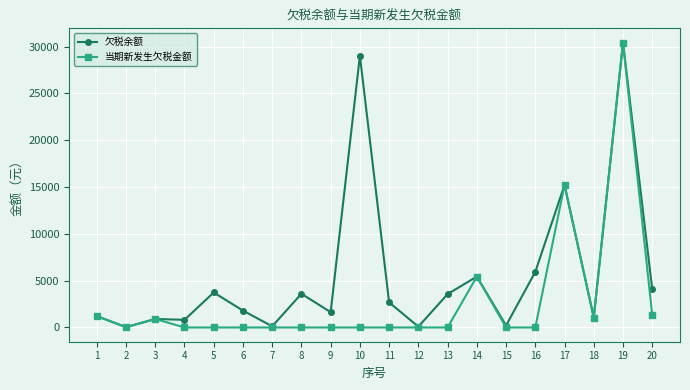

At which category does 当期新发生欠税金额 reach its first local peak?

3